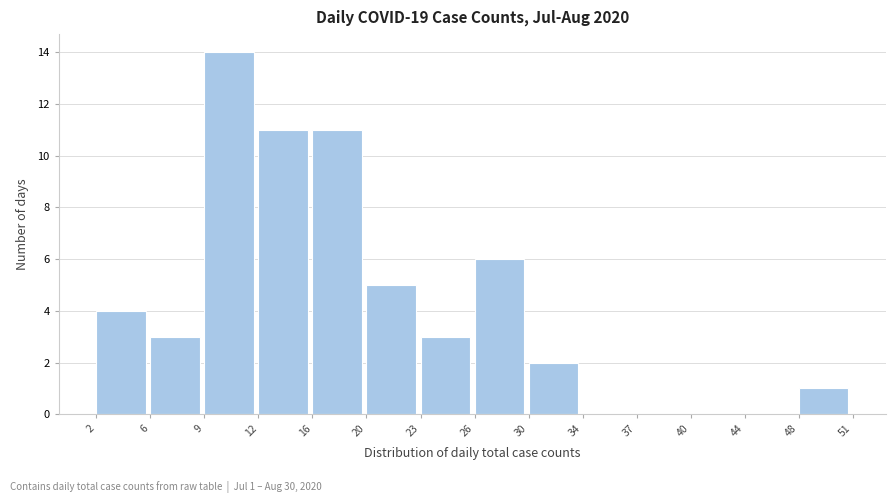

Over which range of the x-axis is the bar tallest?

9 to 12